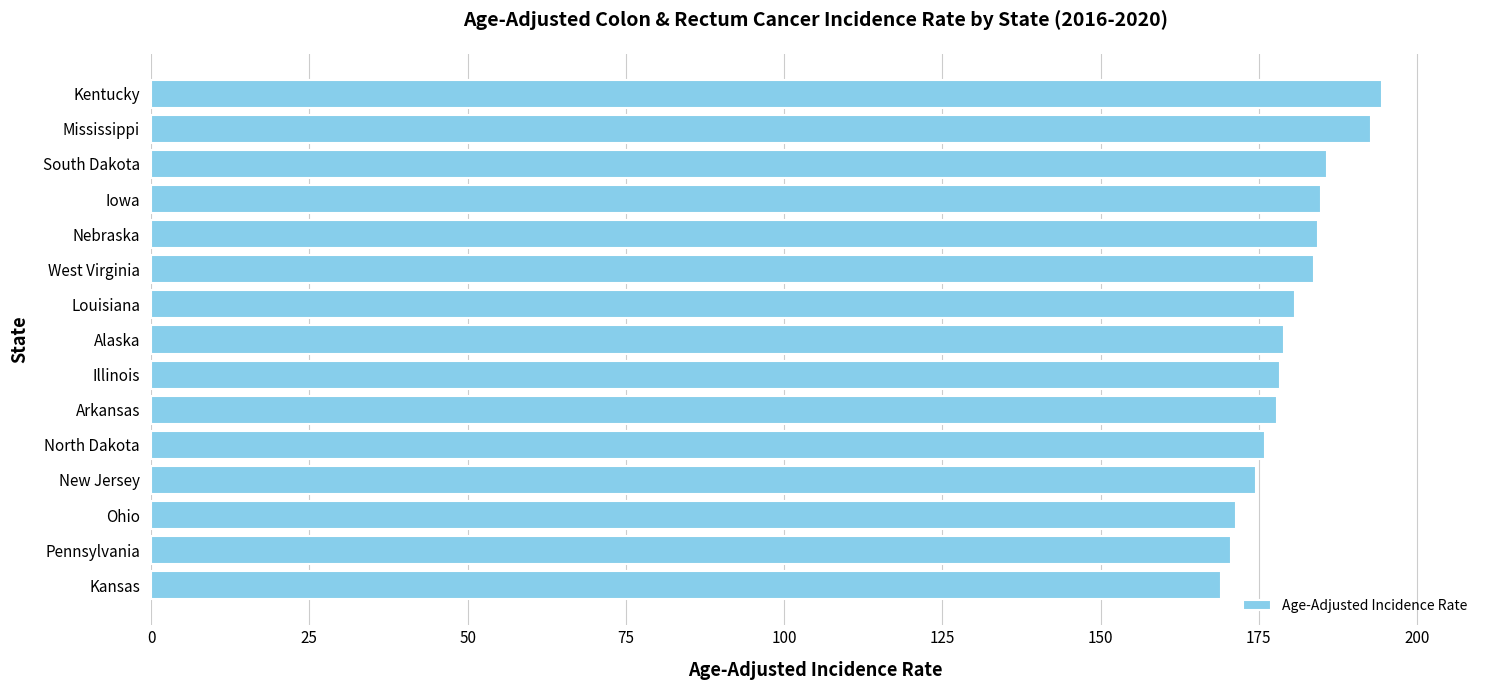

What is the smallest value displayed?

169.0